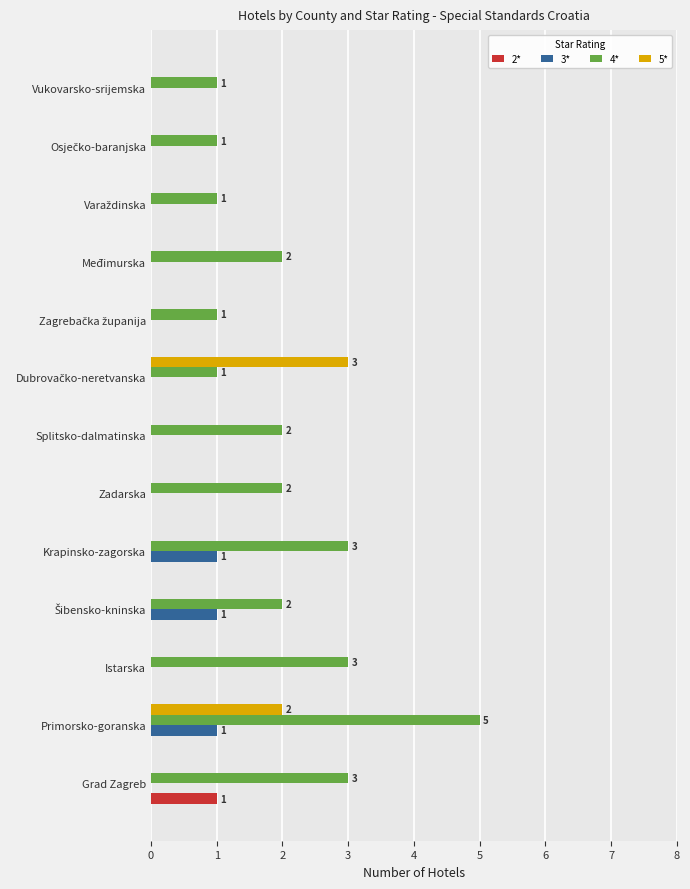

Which series has the largest total across all categories?

4*